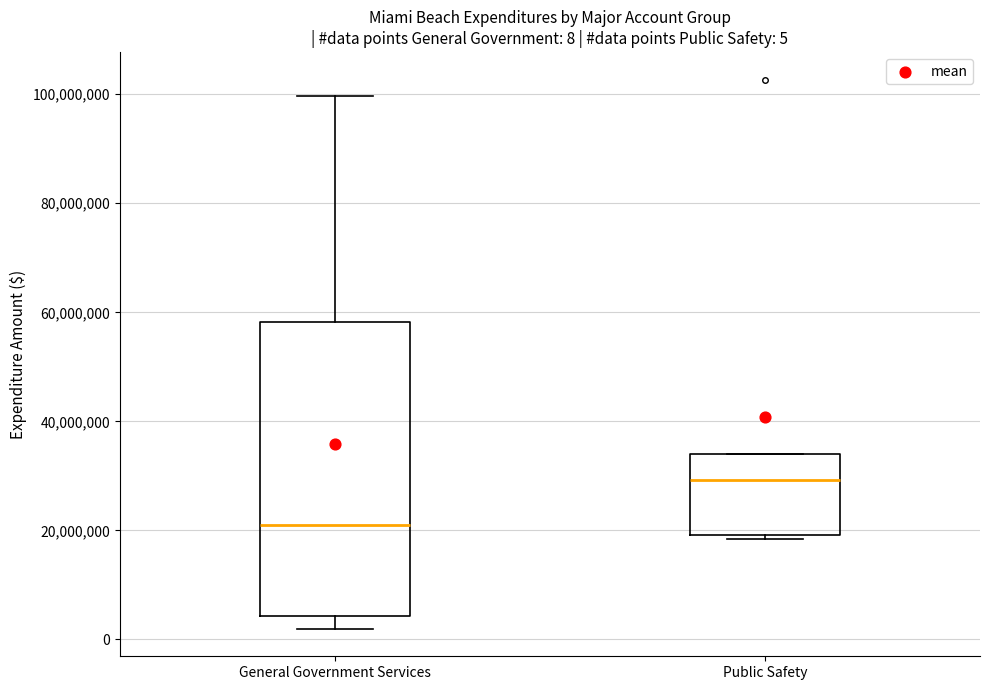

Which box is the tallest, from its lower edge to its upper edge?

General Government Services